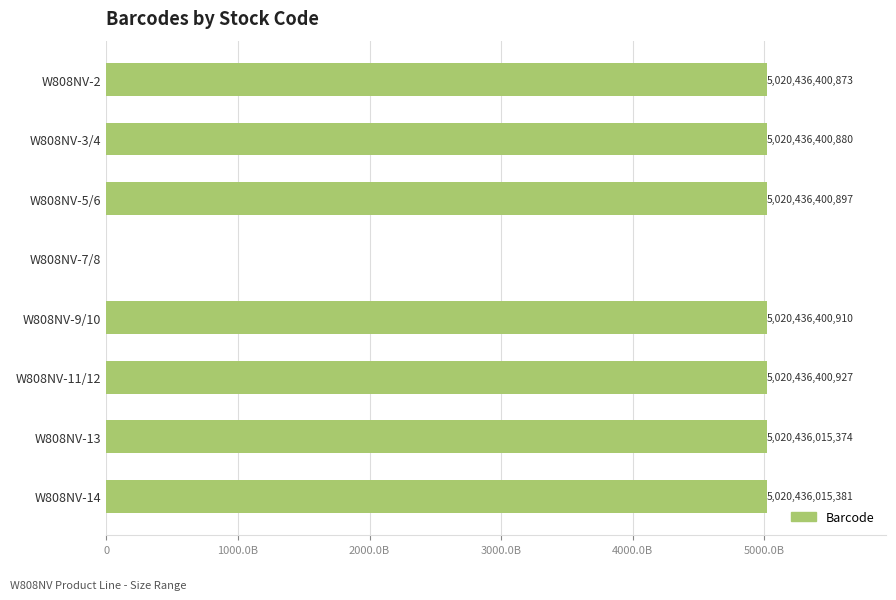

What is the difference between the maximum and minimum values?

5020436400927